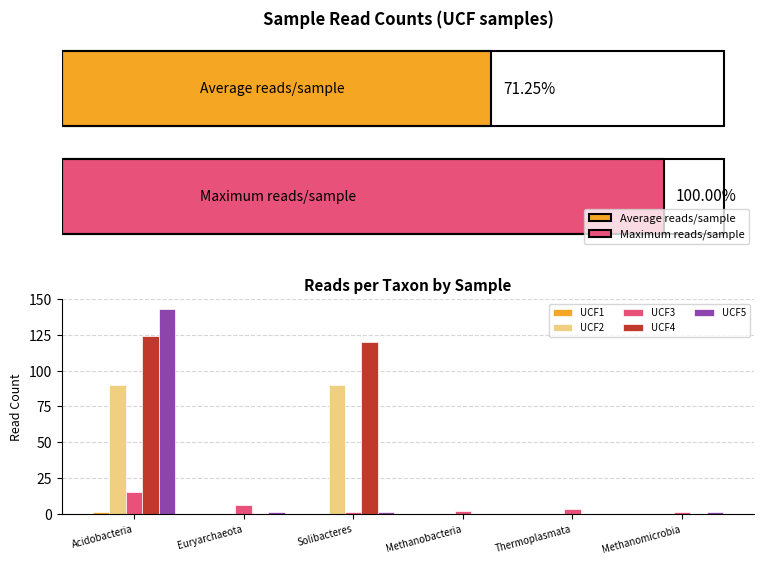

At which label does UCF4 reach its peak?

Acidobacteria